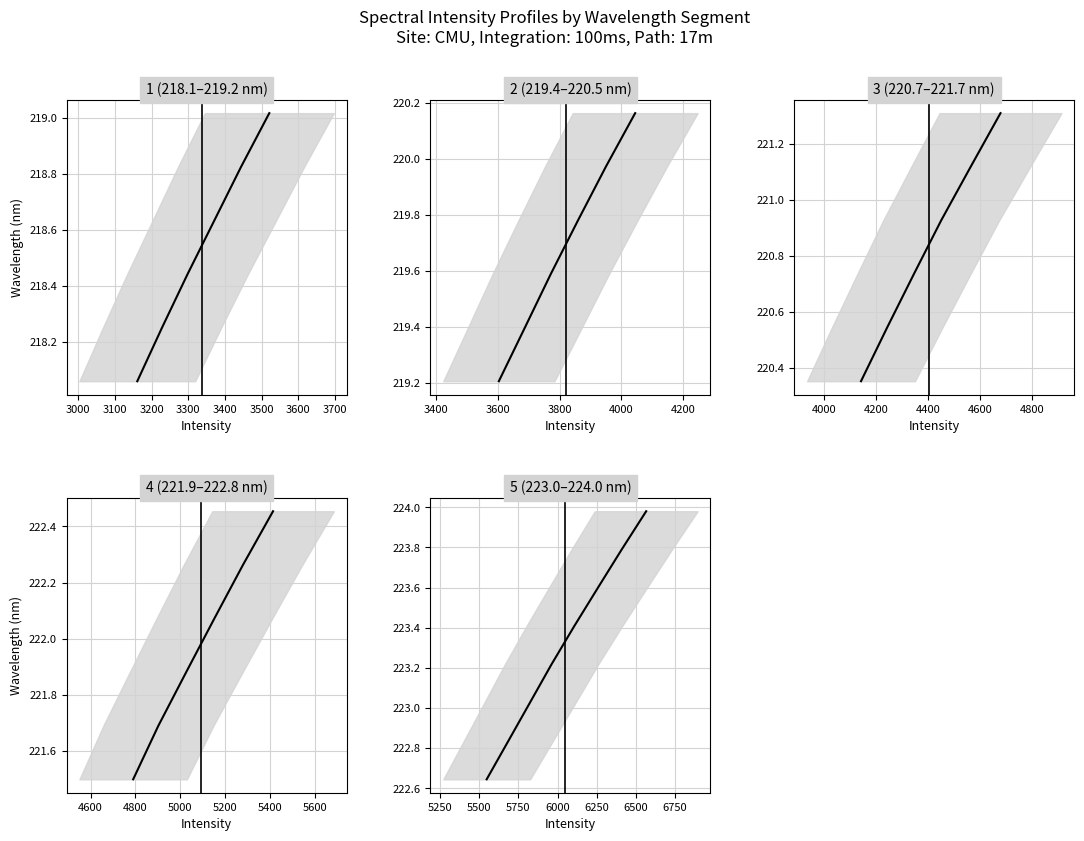

What is the change in value from 2900 to 3300?

+0.8